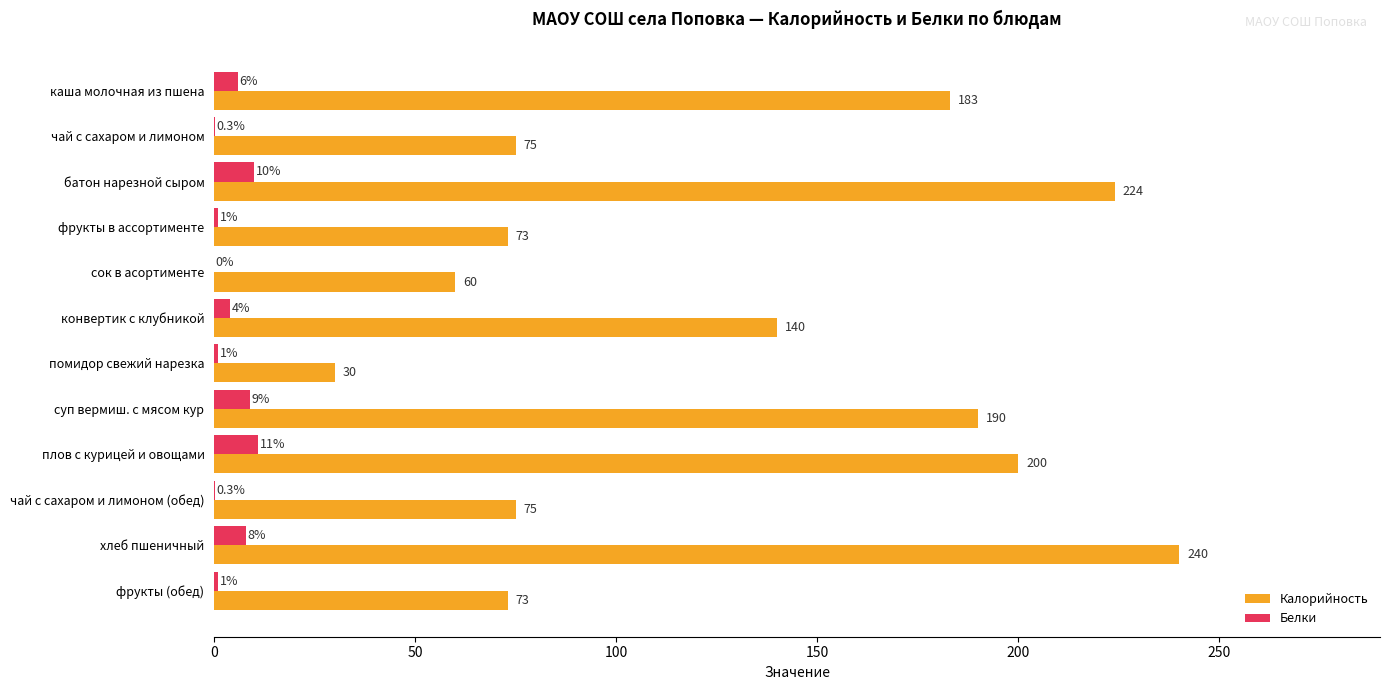

At which label is Калорийность closest to 135?

конвертик с клубникой